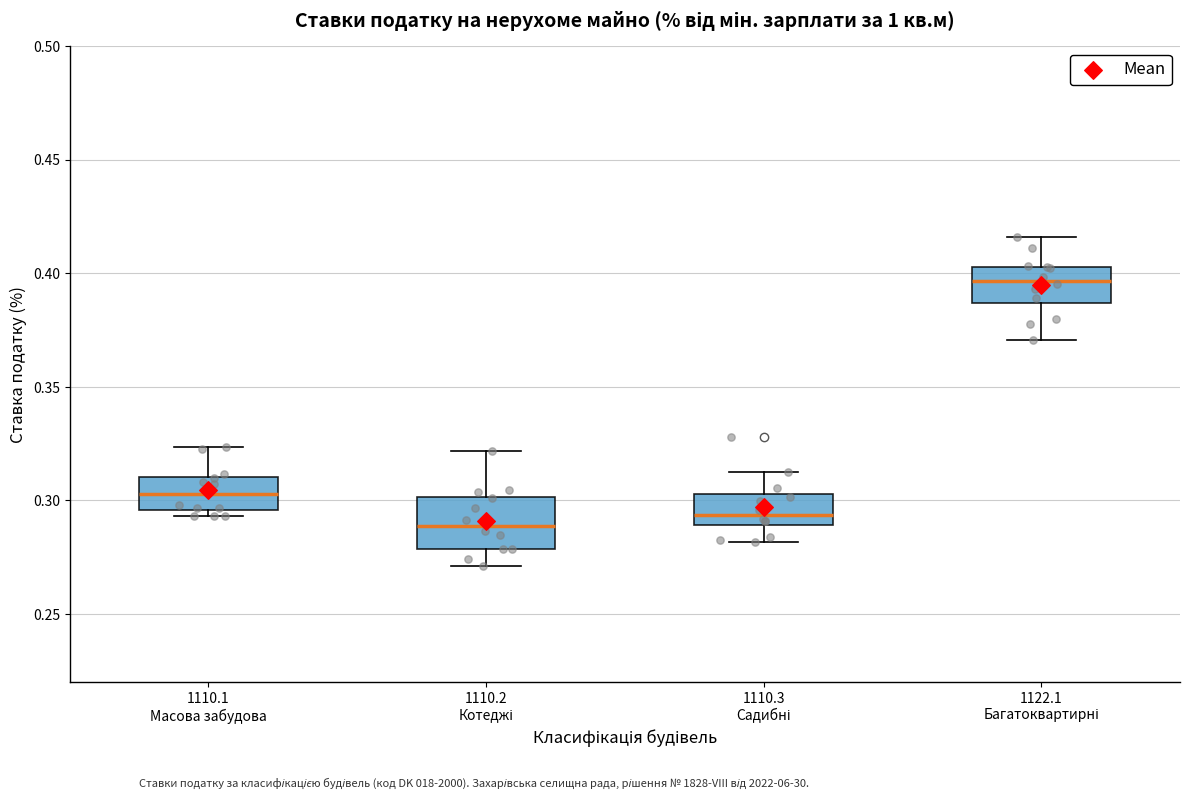

Which box has the highest median line?

1122.1 Багатоквартирні